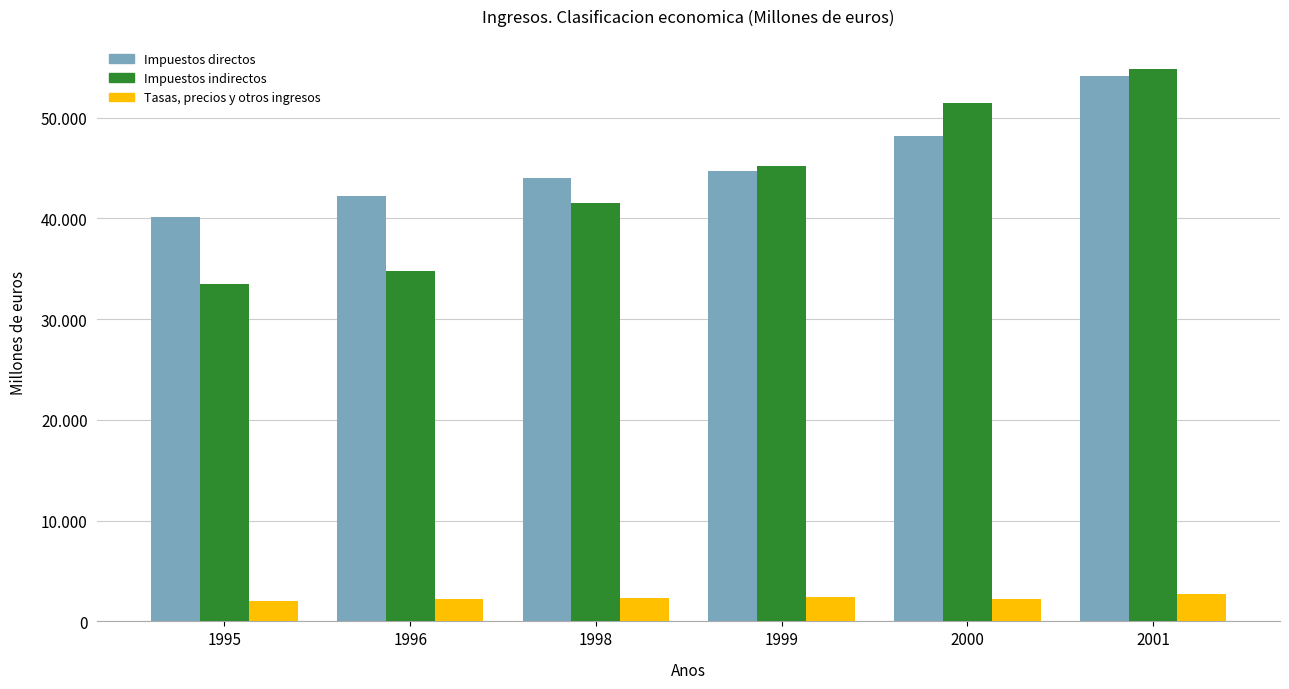

Which series has the widest spread of values?

Impuestos indirectos